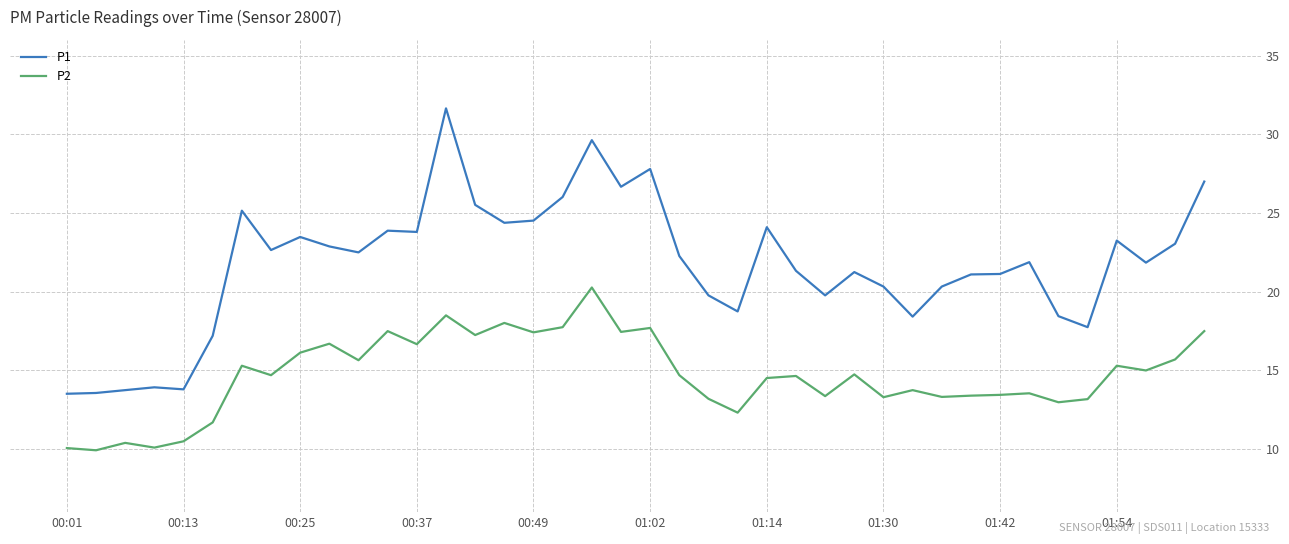

True or false: P2 and P1 cross at least once.

False